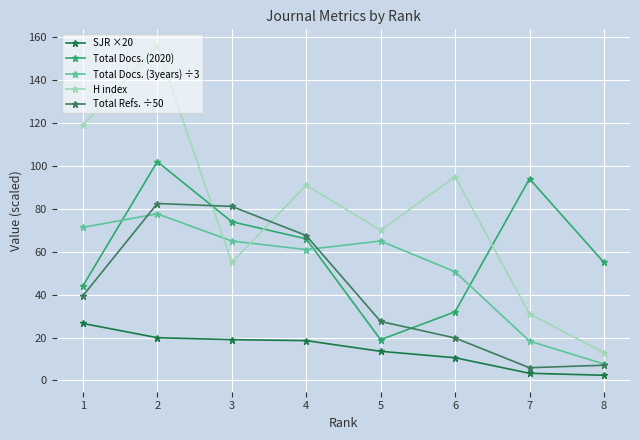

Between which two adjacent categories do Total Docs. (3years) ÷3 and Total Docs. (2020) first intersect?

1 and 2